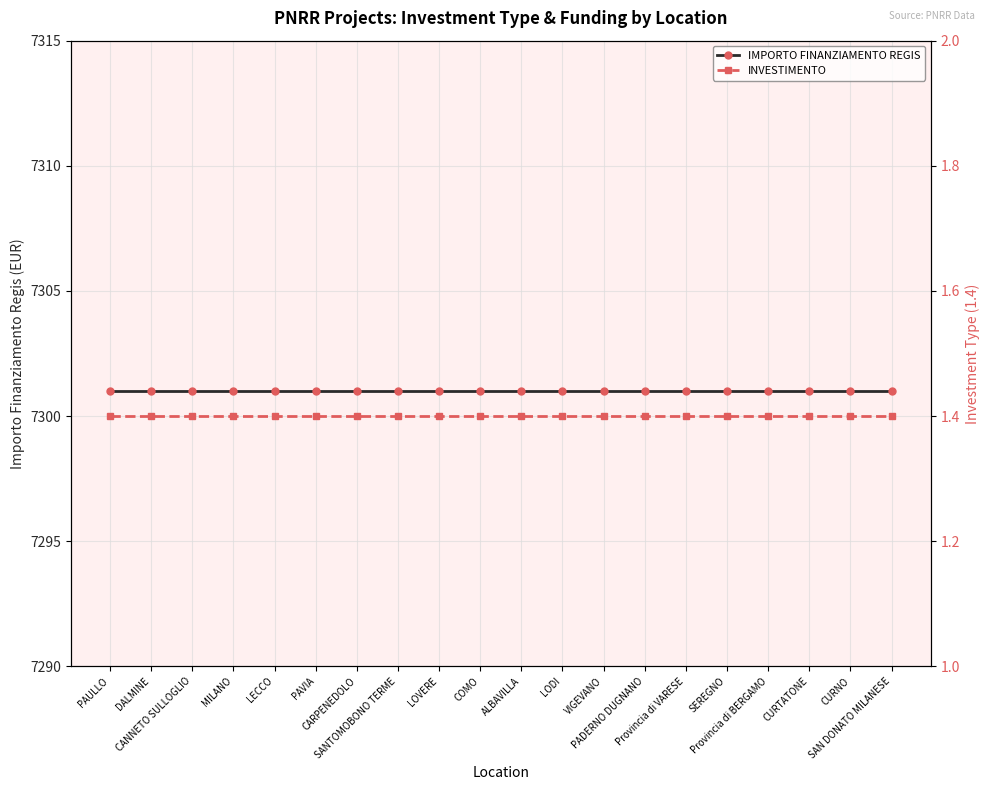

What are all the series names shown in the legend?

IMPORTO FINANZIAMENTO REGIS, INVESTIMENTO